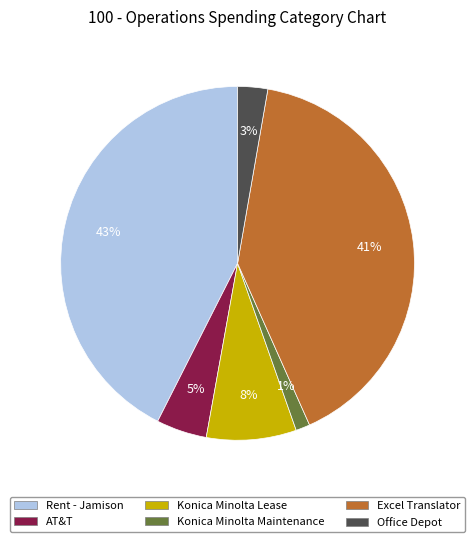

Is there a majority slice in this chart?

No